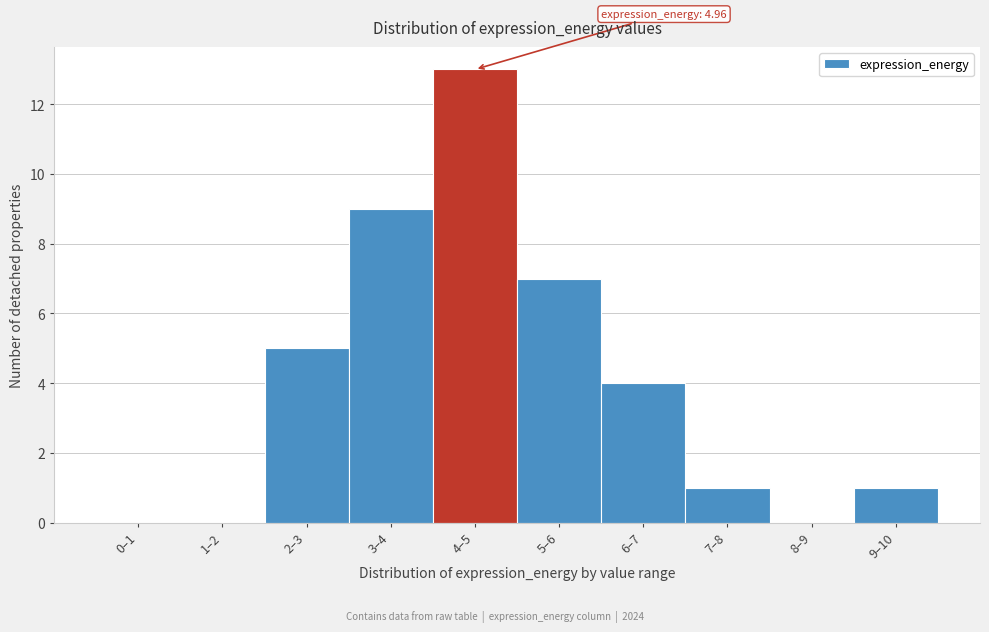

Reading left to right, list all the values displayed in this chart.

0–1=0	1–2=0	2–3=5	3–4=9	4–5=13	5–6=7	6–7=4	7–8=1	8–9=0	9–10=1